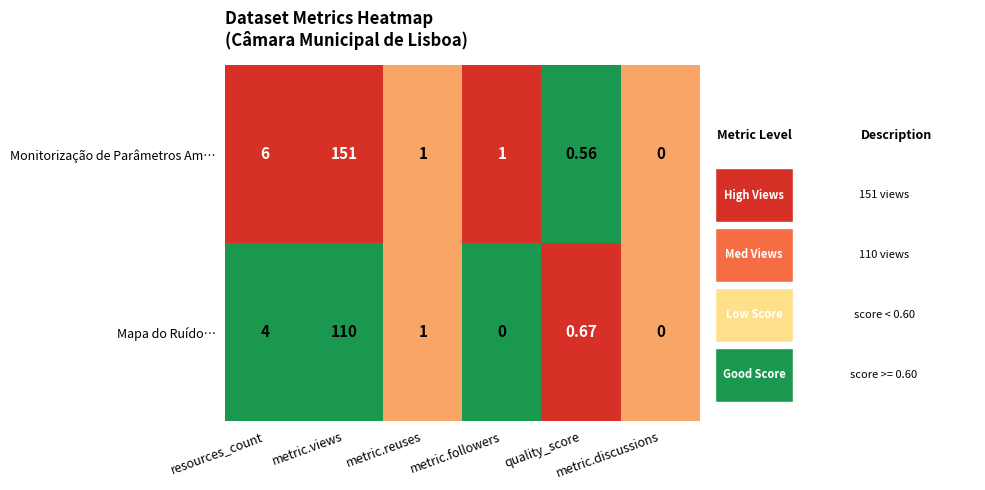

Rank the series at metric.followers from lowest to highest value.

Mapa do Ruído…, Monitorização de Parâmetros Am…